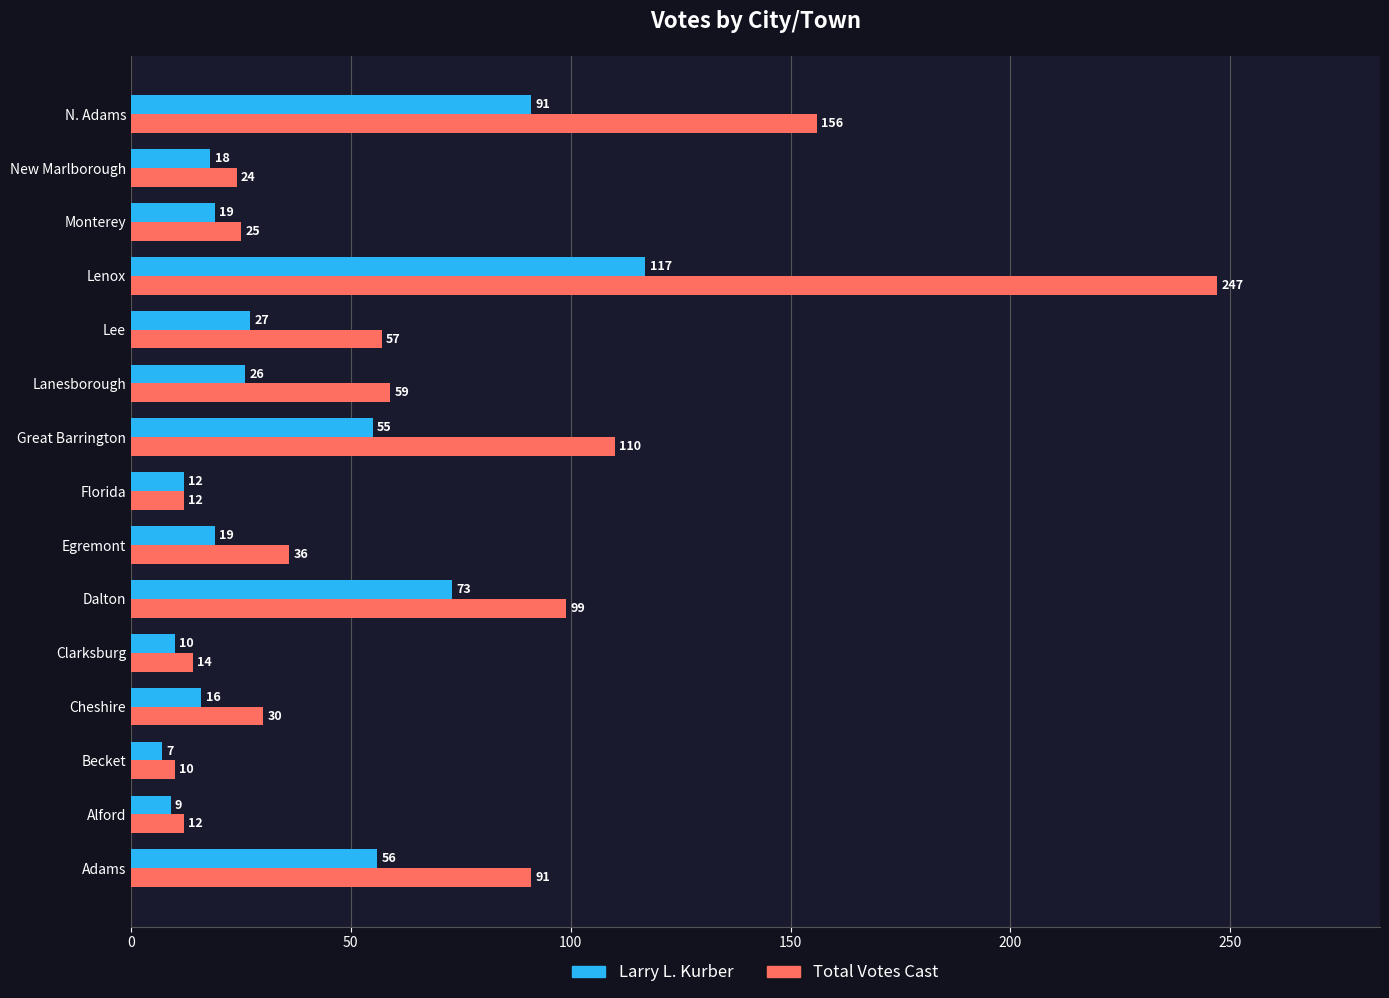

What is the greatest value displayed?

247